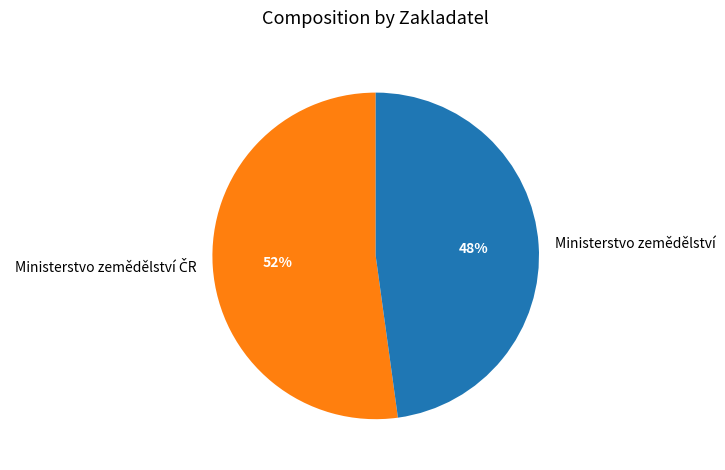

To the nearest percent, what is the difference between the largest and smallest slice percentages?

4%